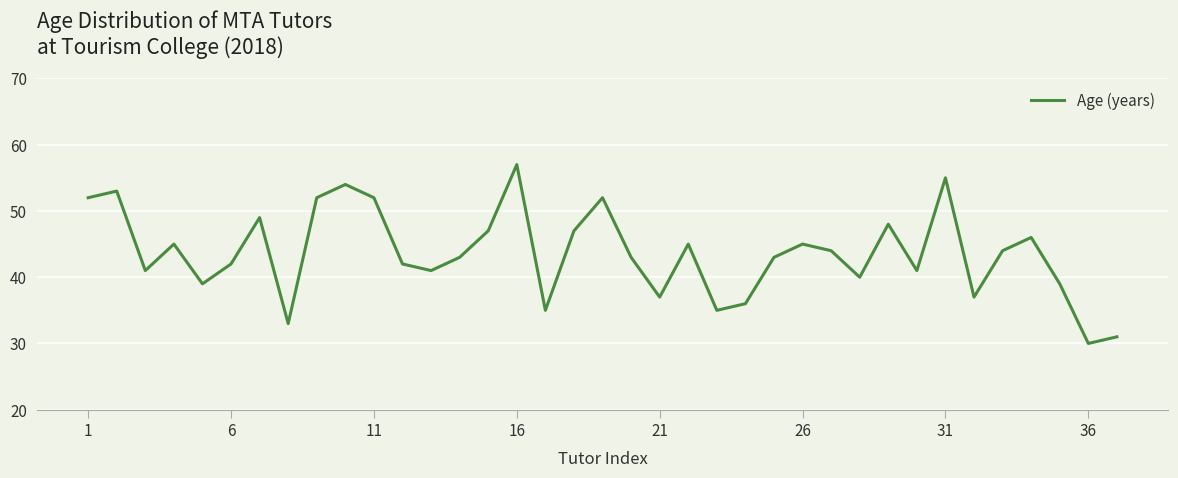

What is the sum of all values?

1615